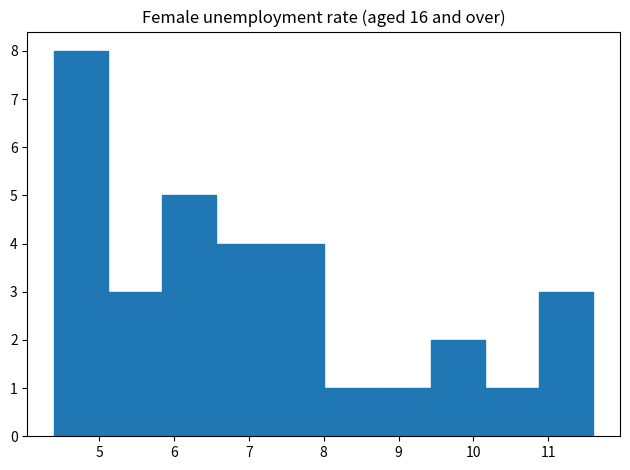

What is the height of the bar covering 8.72 to 9.44 on the x-axis? Neither the bar edges nor the heights are printed on the chart, so give them approximately, as read against the axes.

1